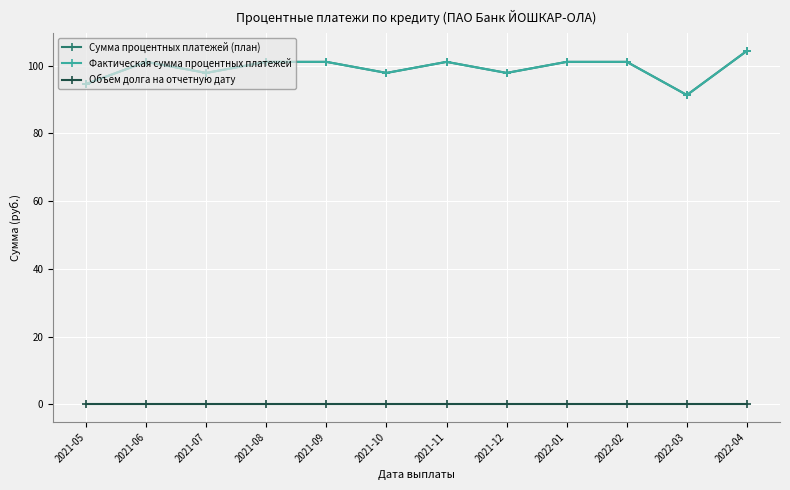

Which category has the highest value across all series?

2022-04